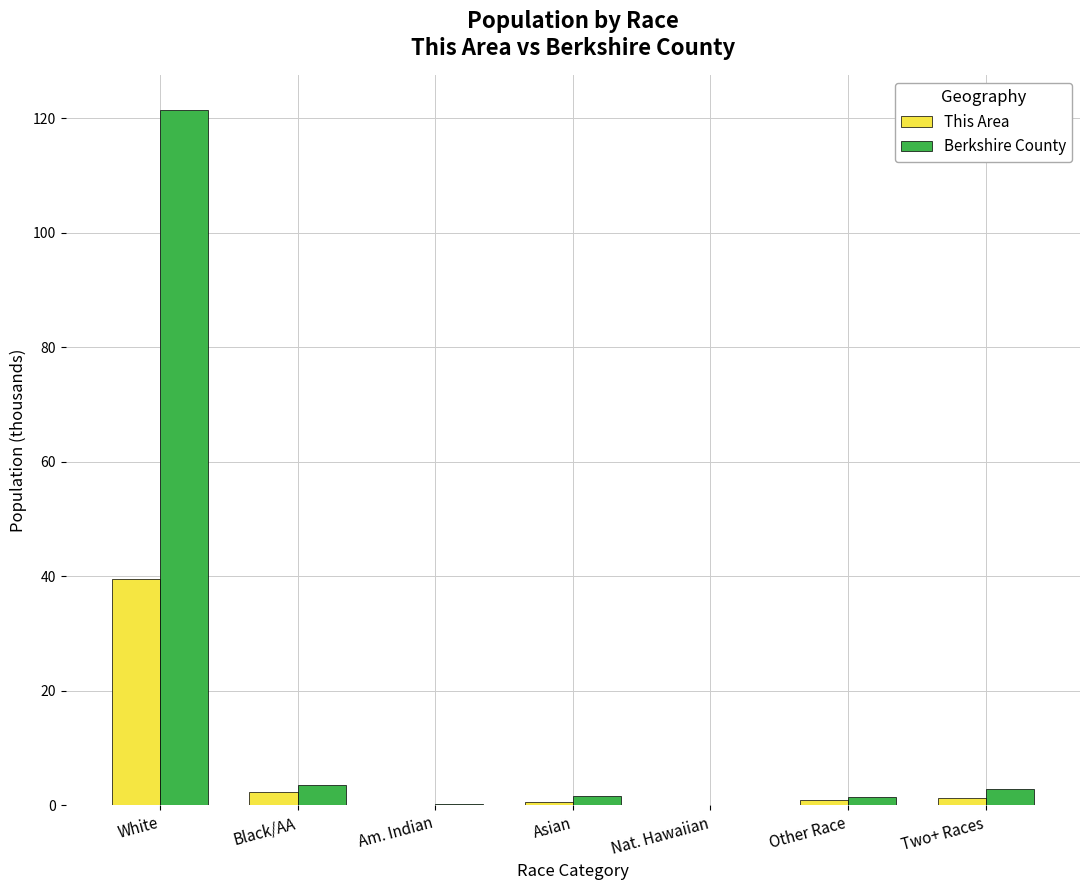

Are the bars horizontal?

No